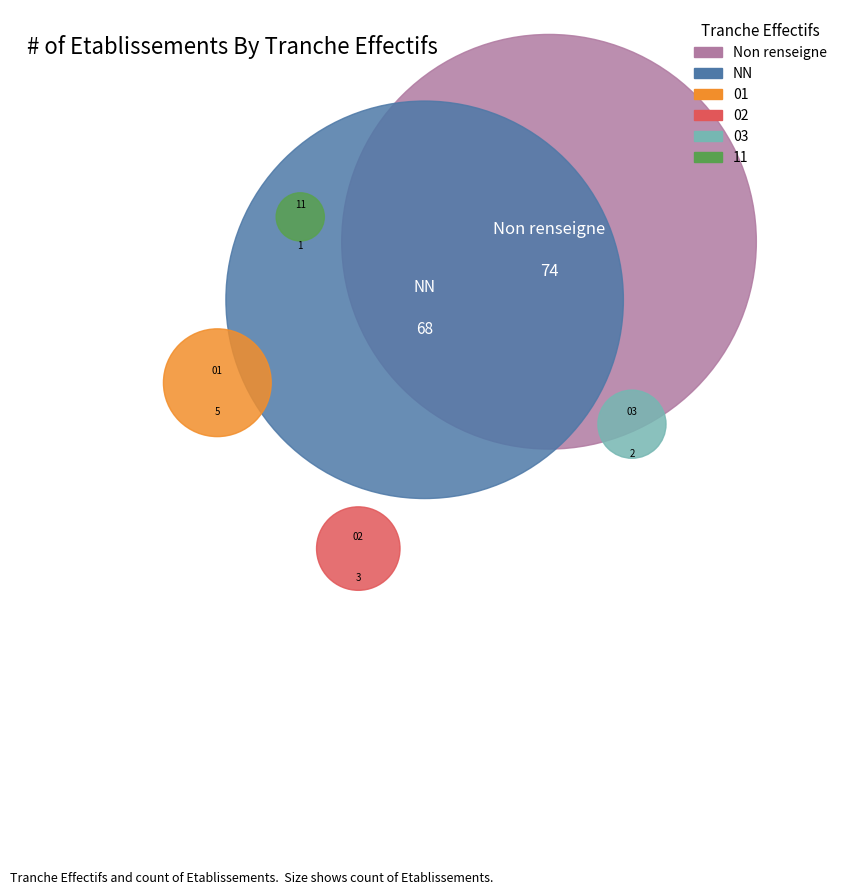

To the nearest percent, what is the average slice percentage?

17%